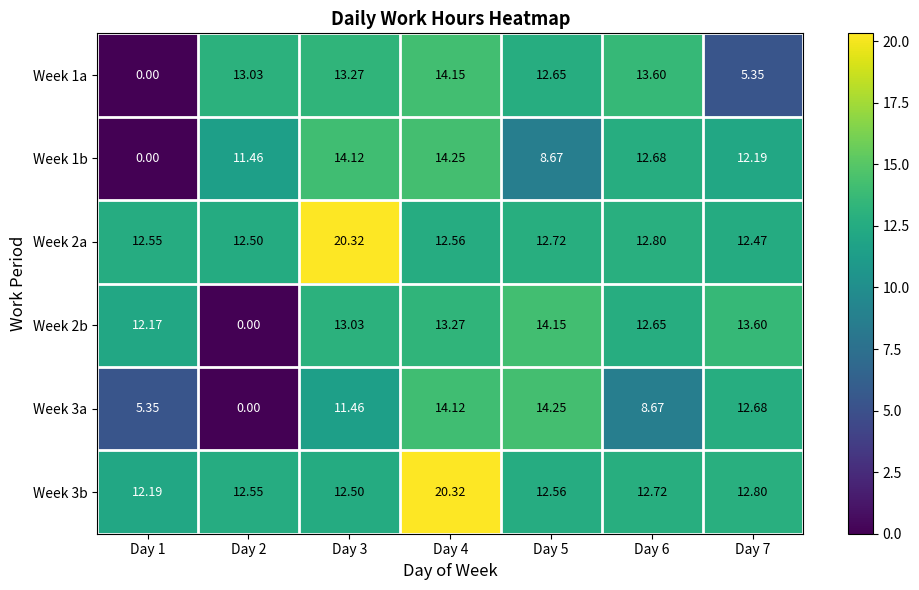

How many values in Week 1a are above zero?

6